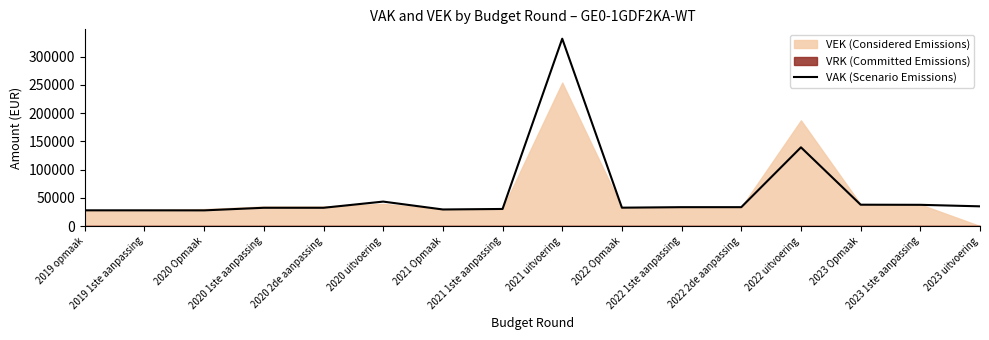

At which label is the value closest to 179916?

2022 uitvoering